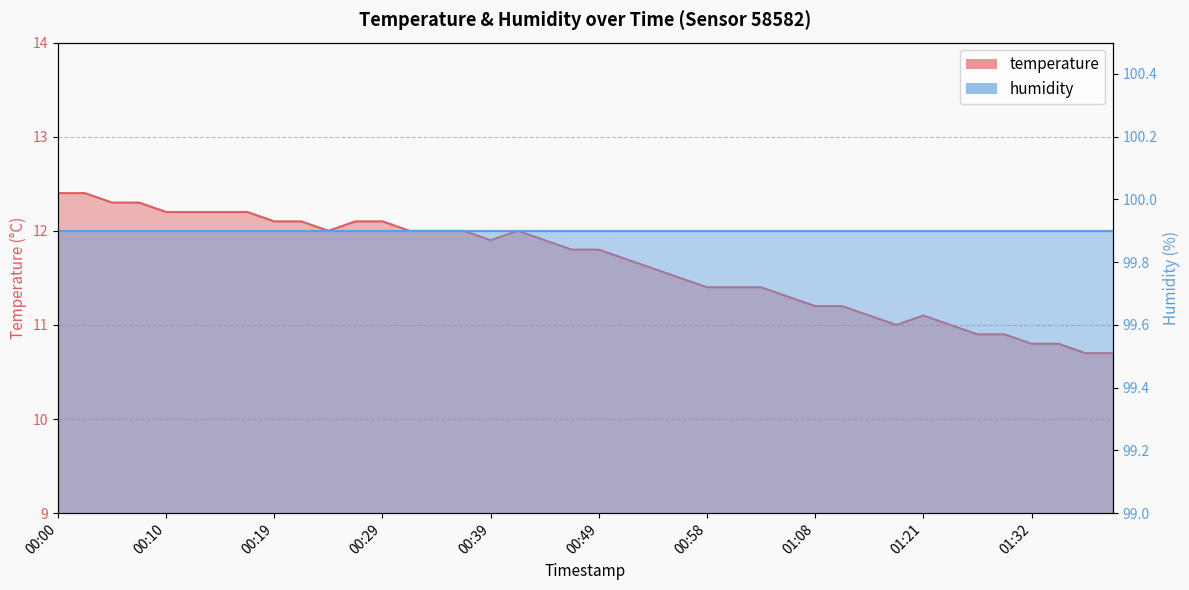

What is the smallest value displayed?

10.7